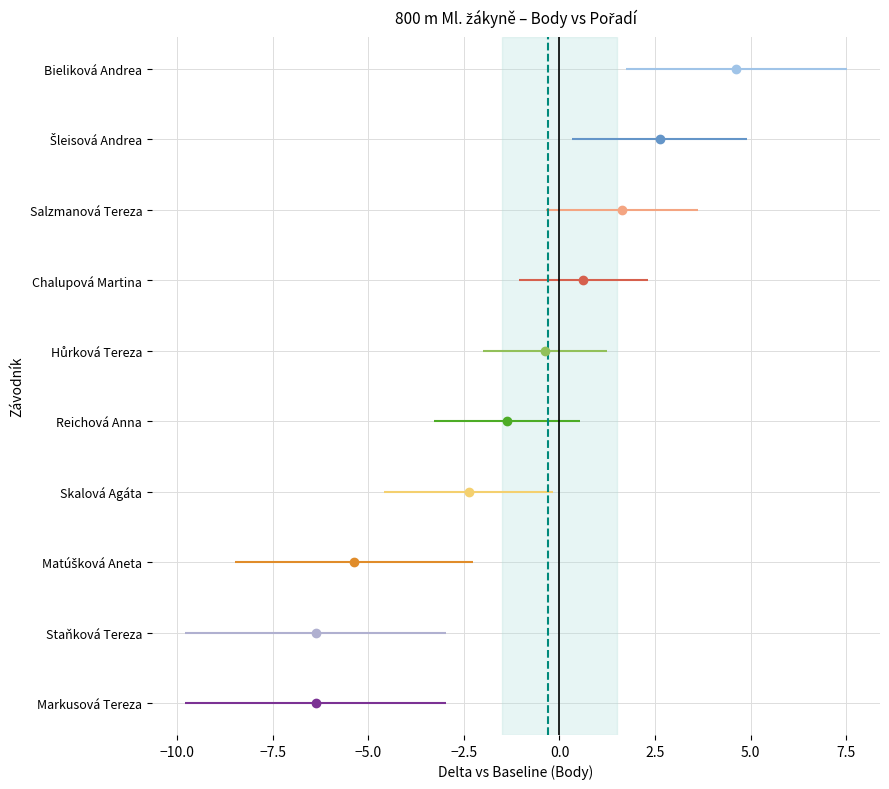

Is the value of Pořadí at Staňková Tereza greater than the value of Body at Markusová Tereza?

Yes